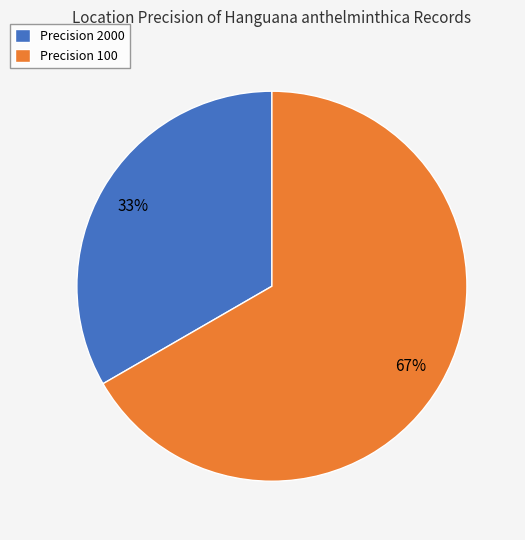

To the nearest percent, what is the average slice percentage?

50%